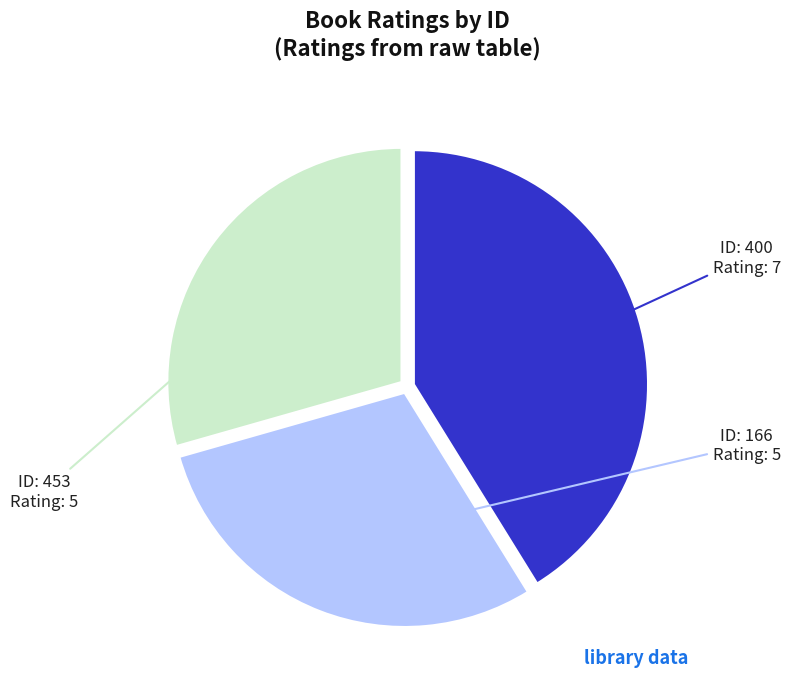

Is there a majority slice in this chart?

No